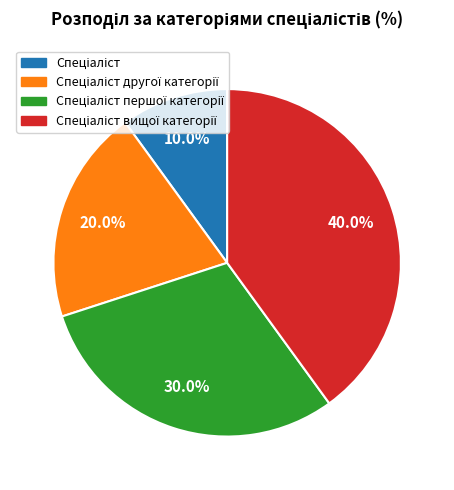

Is there any slice that represents more than half of the pie?

No